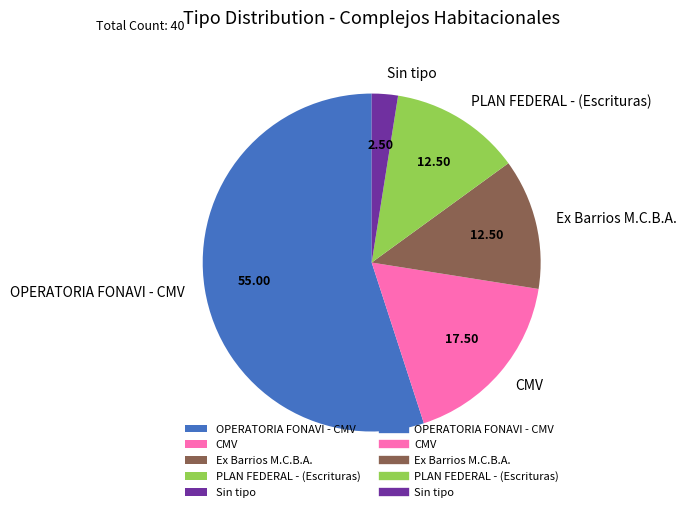

True or false: PLAN FEDERAL - (Escrituras) accounts for 2% of the total.

False